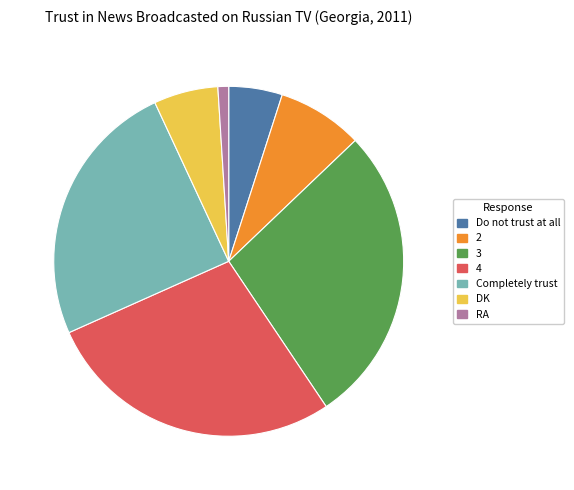

Combined, do Do not trust at all and DK account for over 50%?

No